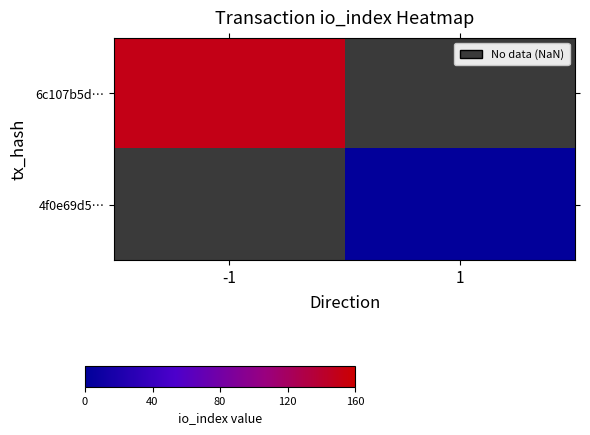

Is the value of 6c107b5d… at 1 greater than the value of 4f0e69d5… at -1?

No